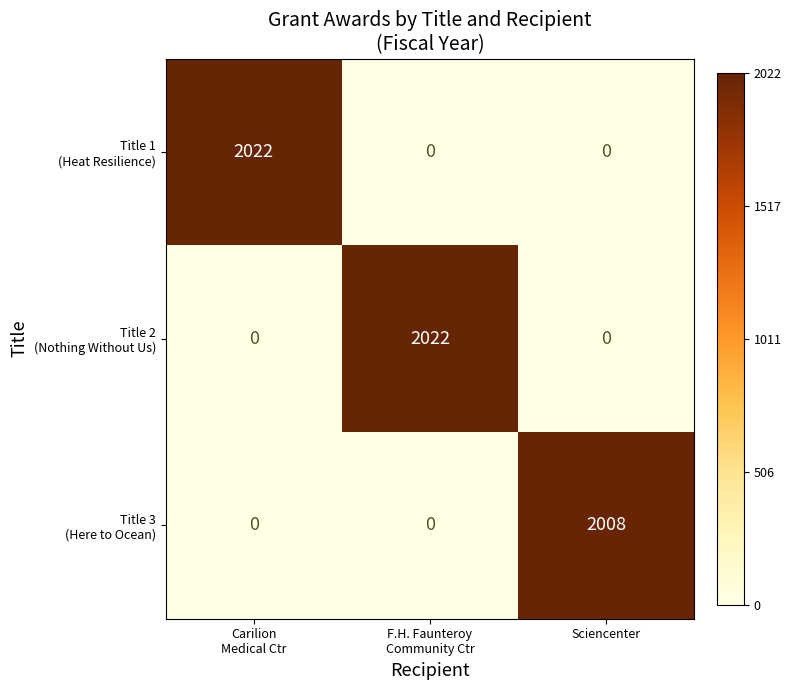

What is the greatest value displayed?

2022